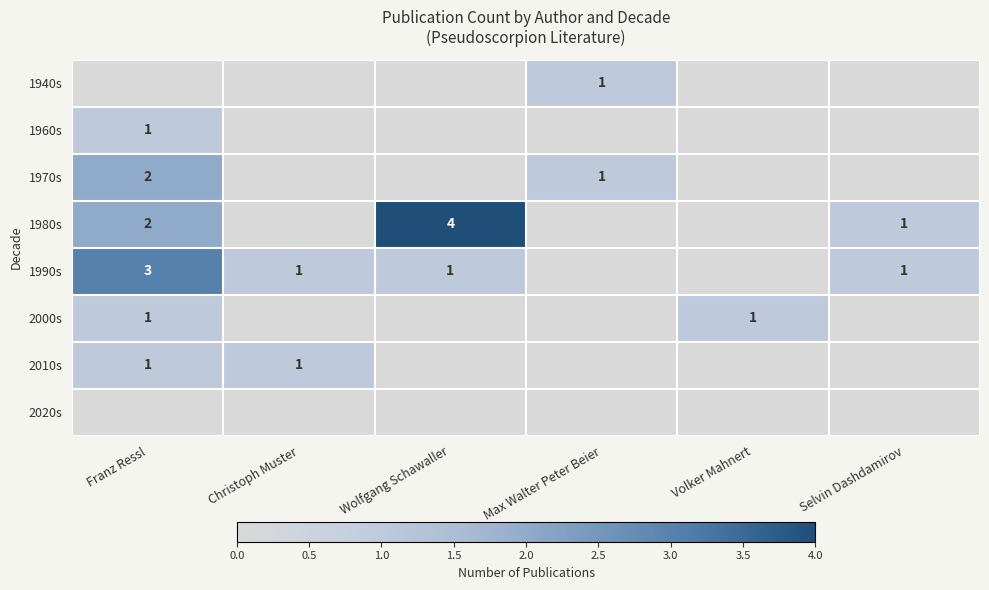

True or false: 1960s has a value of 1 at Franz Ressl.

True